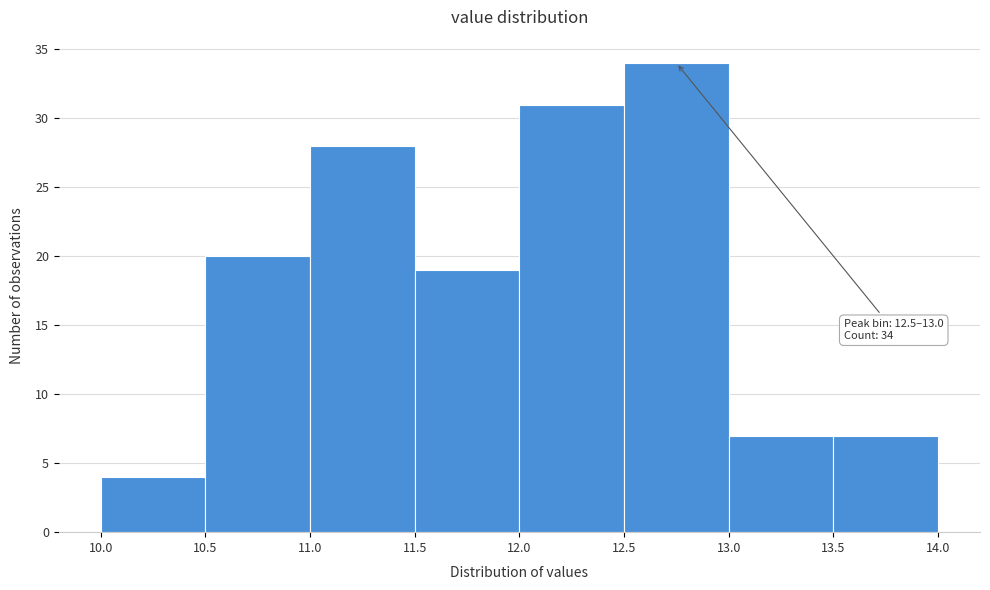

Over which range of the x-axis is the bar tallest?

12.5 to 13.0